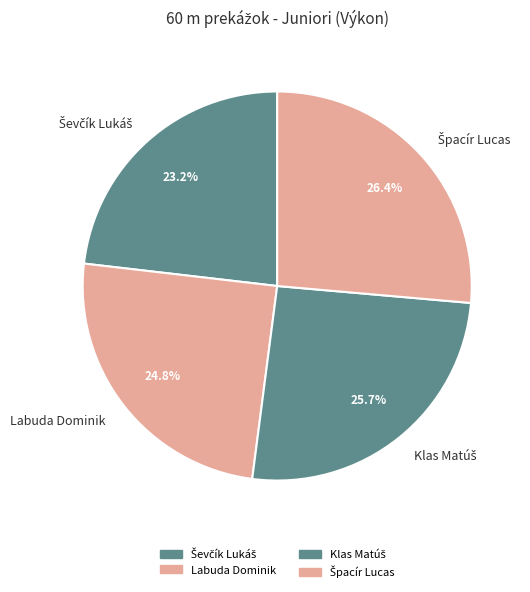

How much of the chart is everything except Labuda Dominik?

75.2%